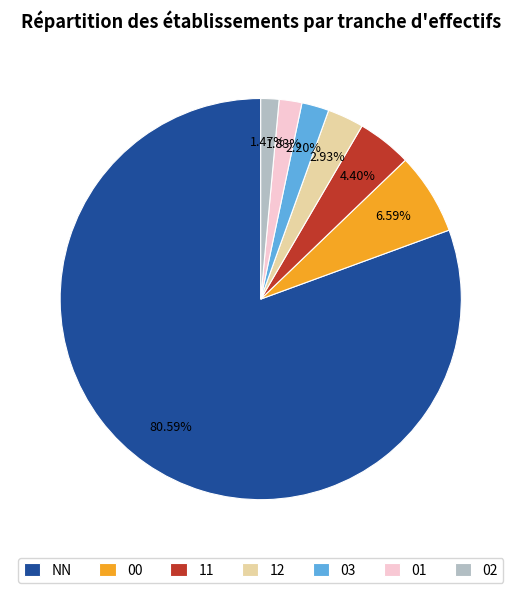

True or false: NN accounts for 81% of the total.

True